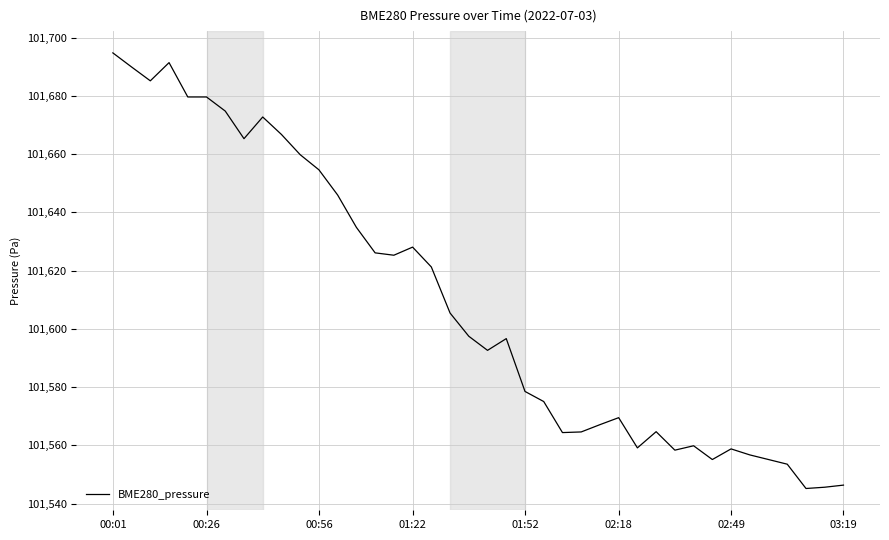

Does the chart display data point markers on the line(s)?

No